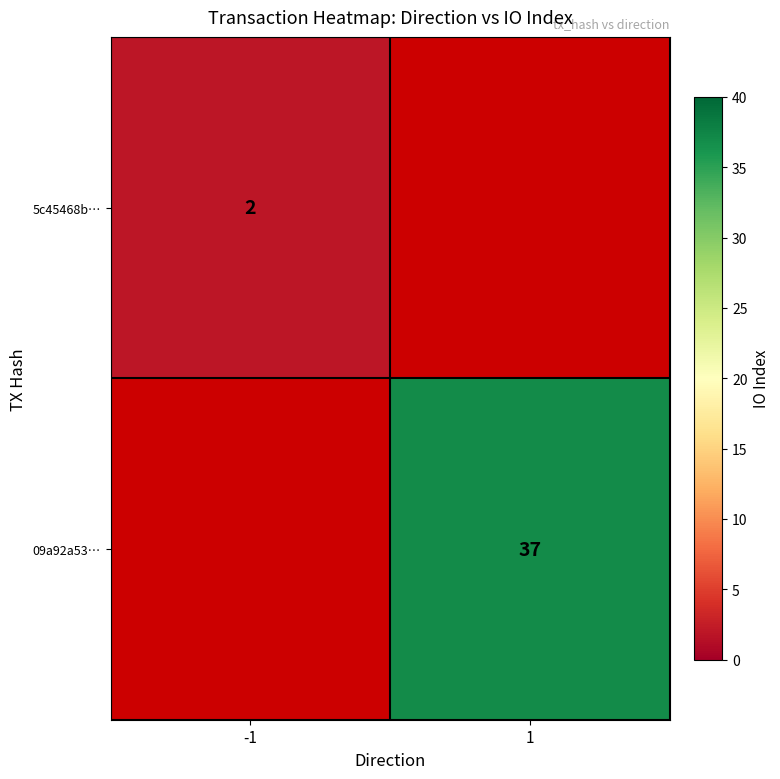

How many series are shown in this chart?

2